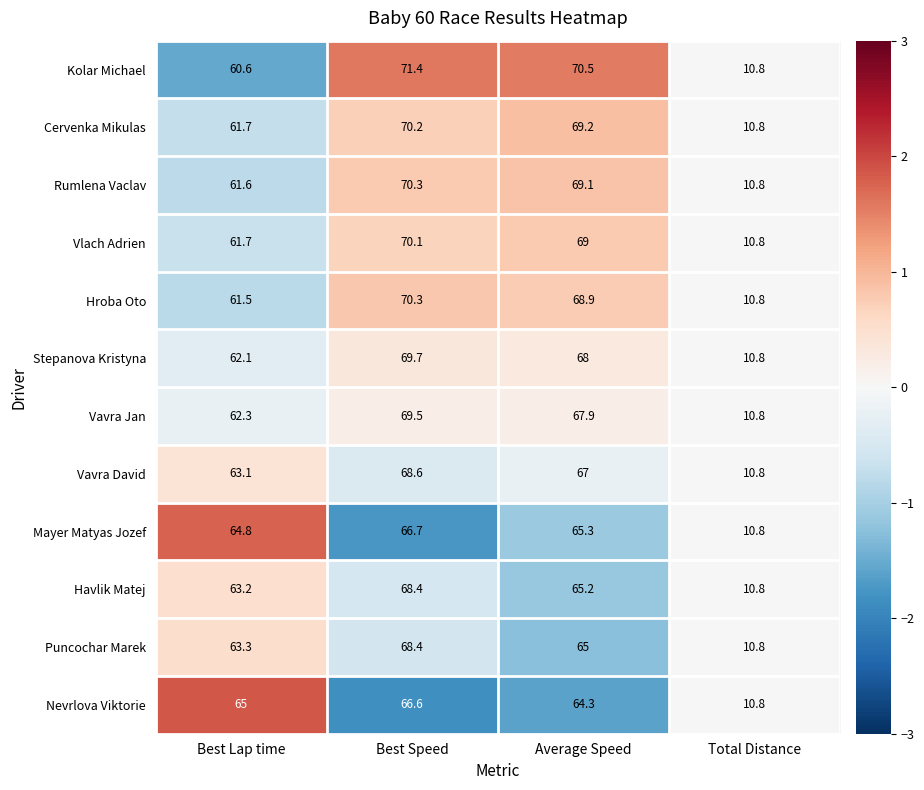

Is the value of Mayer Matyas Jozef at Best Speed greater than the value of Vavra Jan at Best Lap time?

Yes